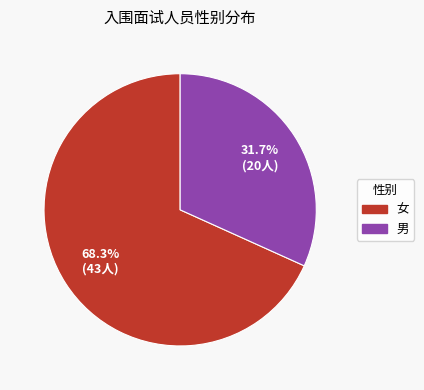

Approximately how many times larger is the value at 女 compared to 男?

2.2